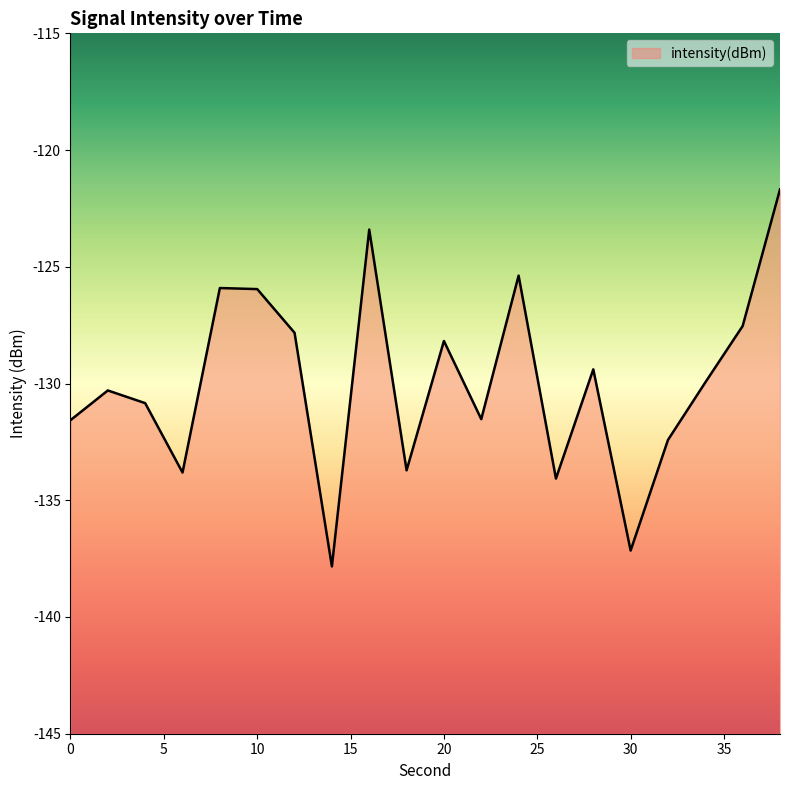

Count the number of categories in the chart.

20